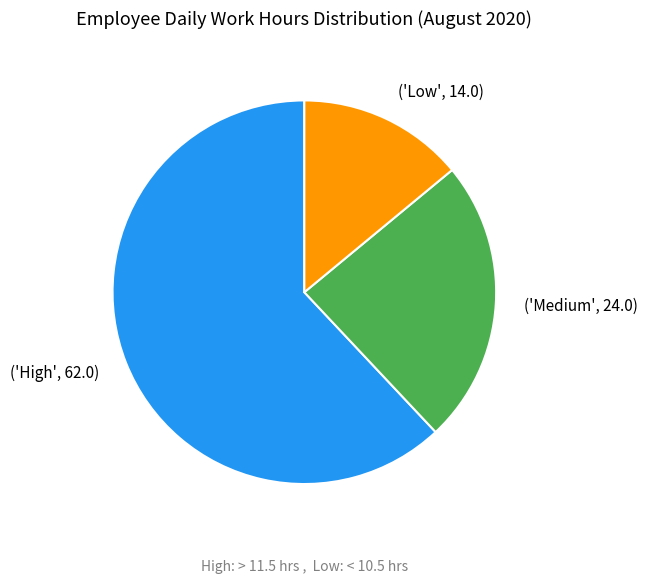

Which category has the smallest portion of the pie?

('Low', 14.0)